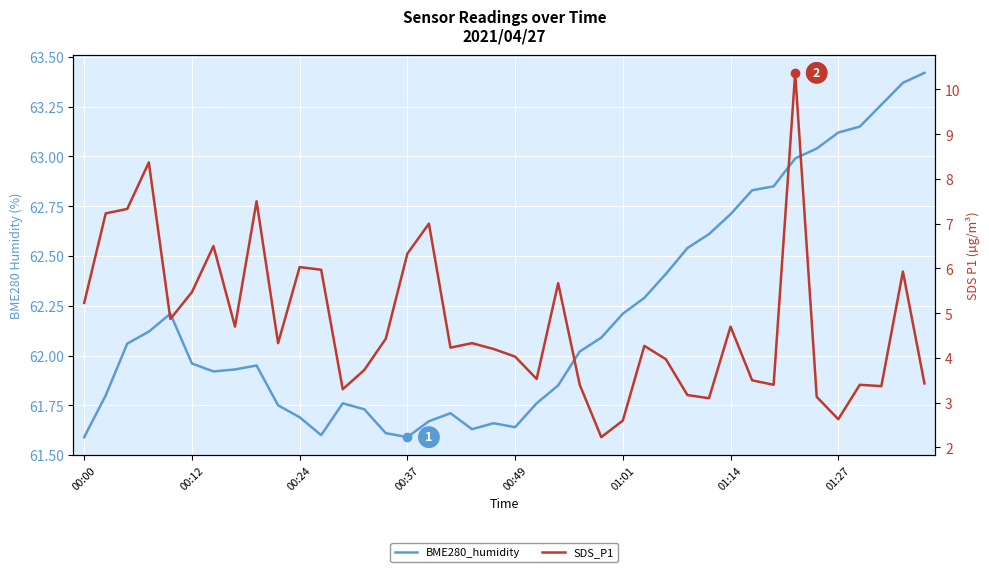

True or false: SDS_P1 and BME280_humidity cross at least once.

False